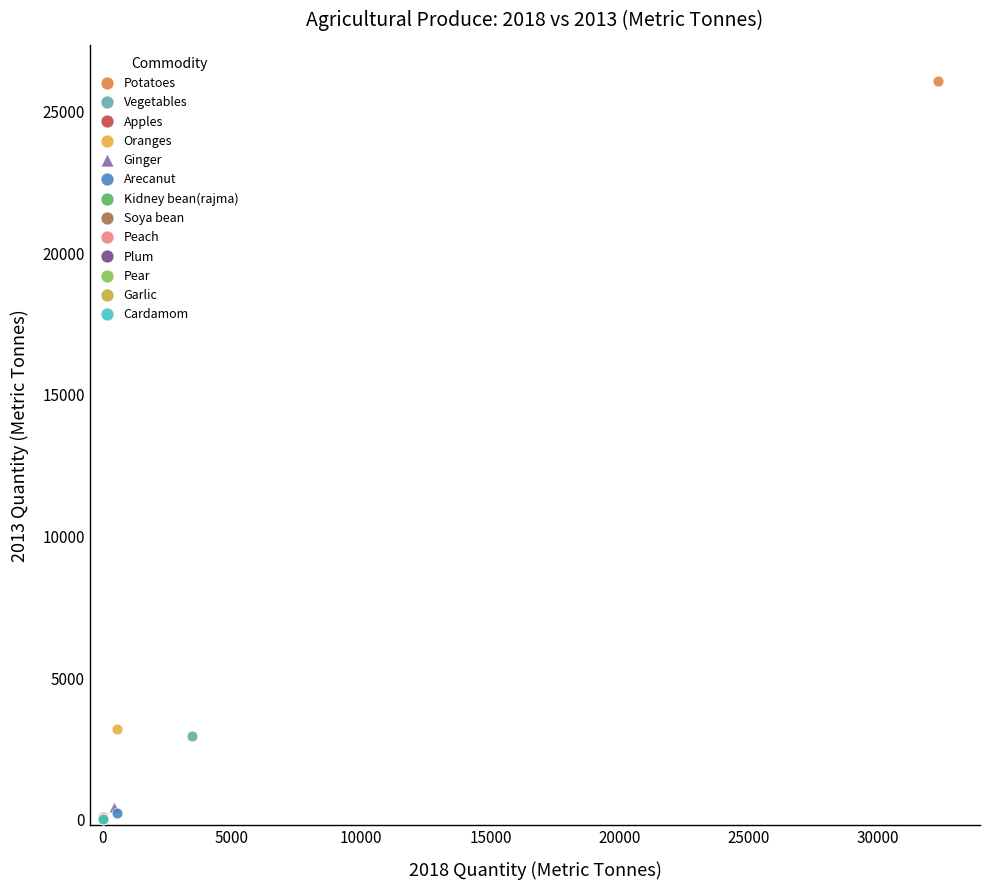

What are all the series names shown in the legend?

Potatoes, Vegetables, Apples, Oranges, Ginger, Arecanut, Kidney bean(rajma), Soya bean, Peach, Plum, Pear, Garlic, Cardamom